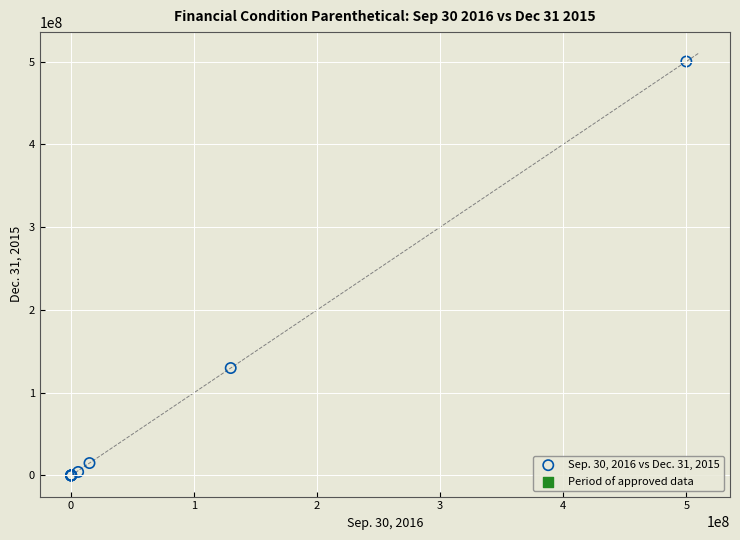

What Y value in the scatter plot is closest to 250003960?

129766091